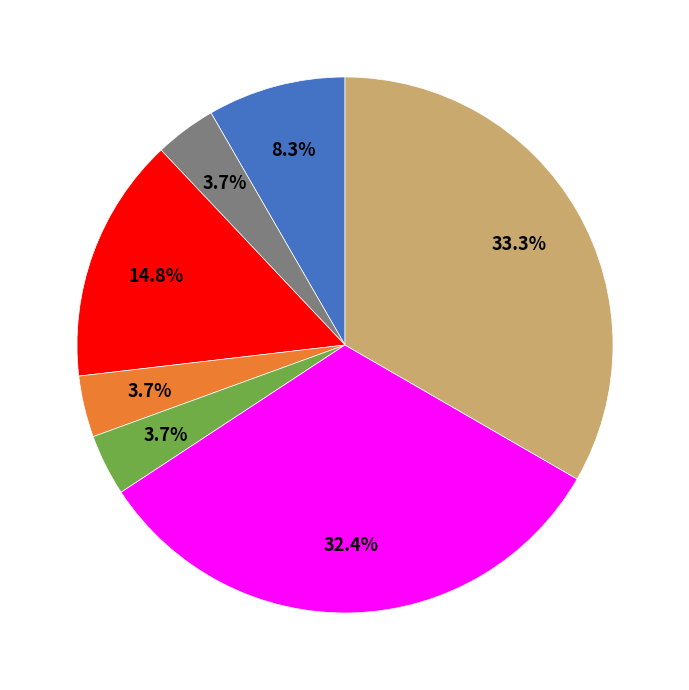

Is there a majority slice in this chart?

No